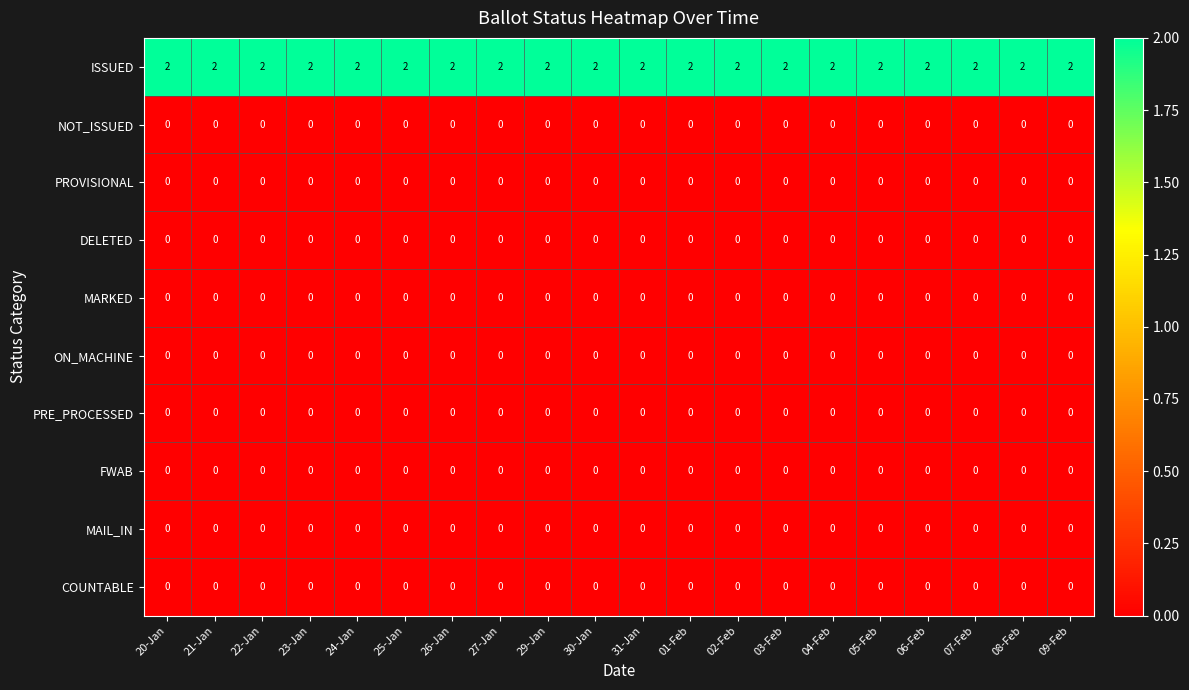

The PRE_PROCESSED series shows 0 at 24-Jan. True or false?

True